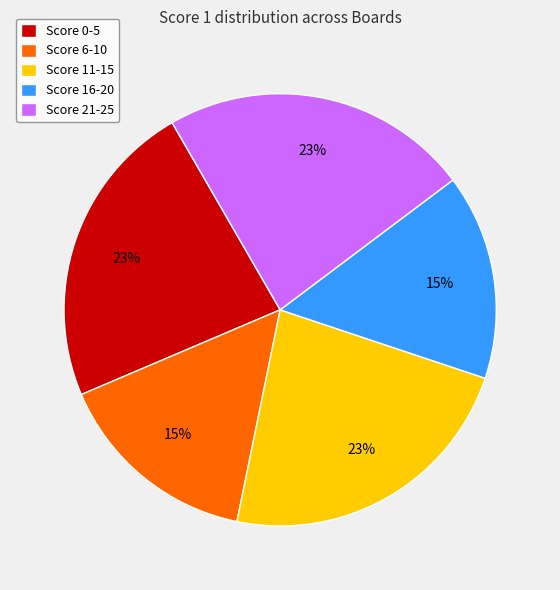

To the nearest percent, what is the average slice percentage?

20%